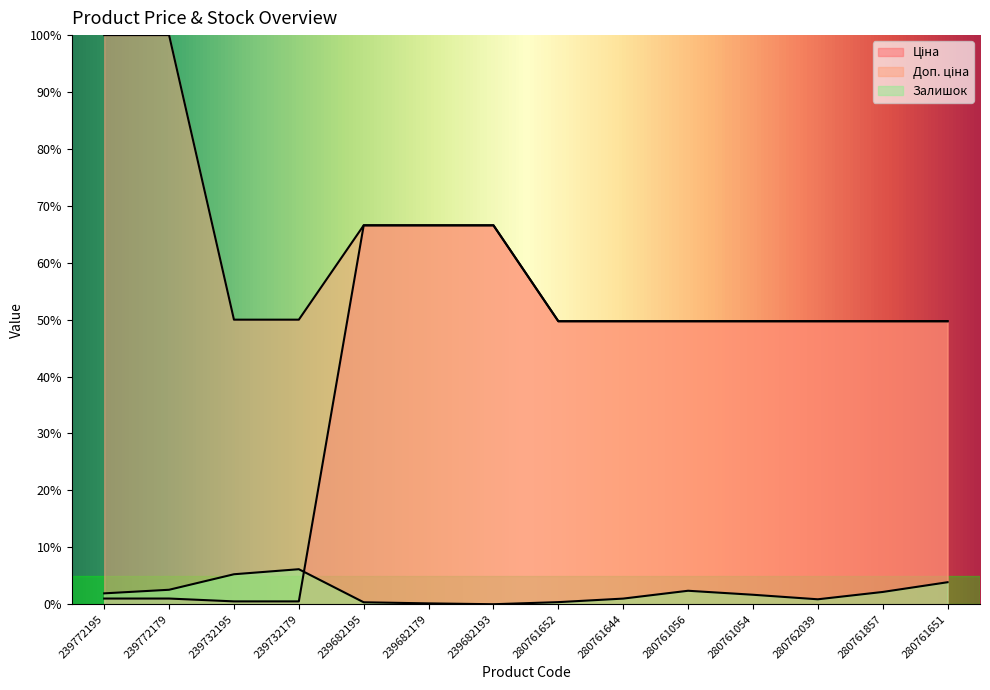

Rank the series by their average value, from highest to lowest.

Доп. ціна, Ціна, Залишок